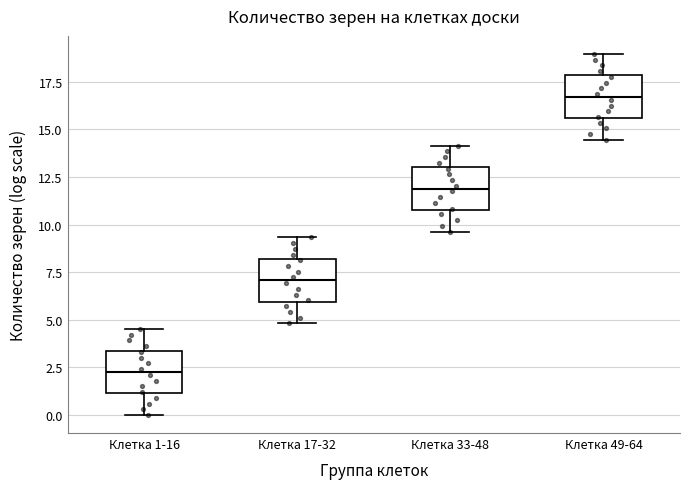

Reading left to right, read every box against the y-axis: the position of its median line, the range the box covers, and the ends of its whiskers. The values are not printed on the chart, so give them approximately, as read against the axis.

Клетка 1-16: median 2.5, box 1.0 to 3.5, whiskers 0.0 to 4.5
Клетка 17-32: median 7.0, box 6.0 to 8.0, whiskers 5.0 to 9.5
Клетка 33-48: median 12.0, box 11.0 to 13.0, whiskers 9.5 to 14.0
Клетка 49-64: median 16.5, box 15.5 to 18.0, whiskers 14.5 to 19.0